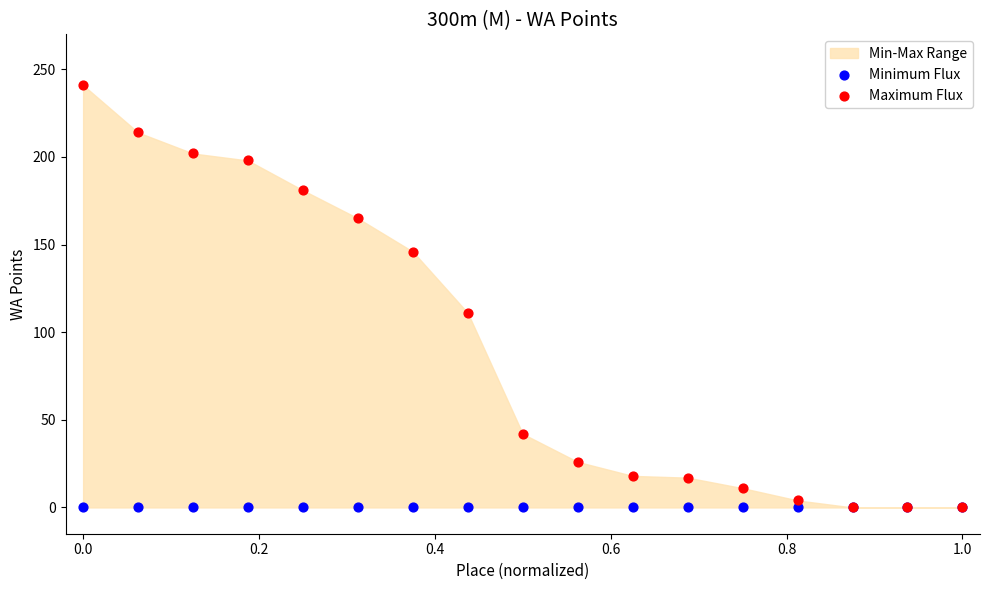

Across all series, what Y value is closest to 120?

111